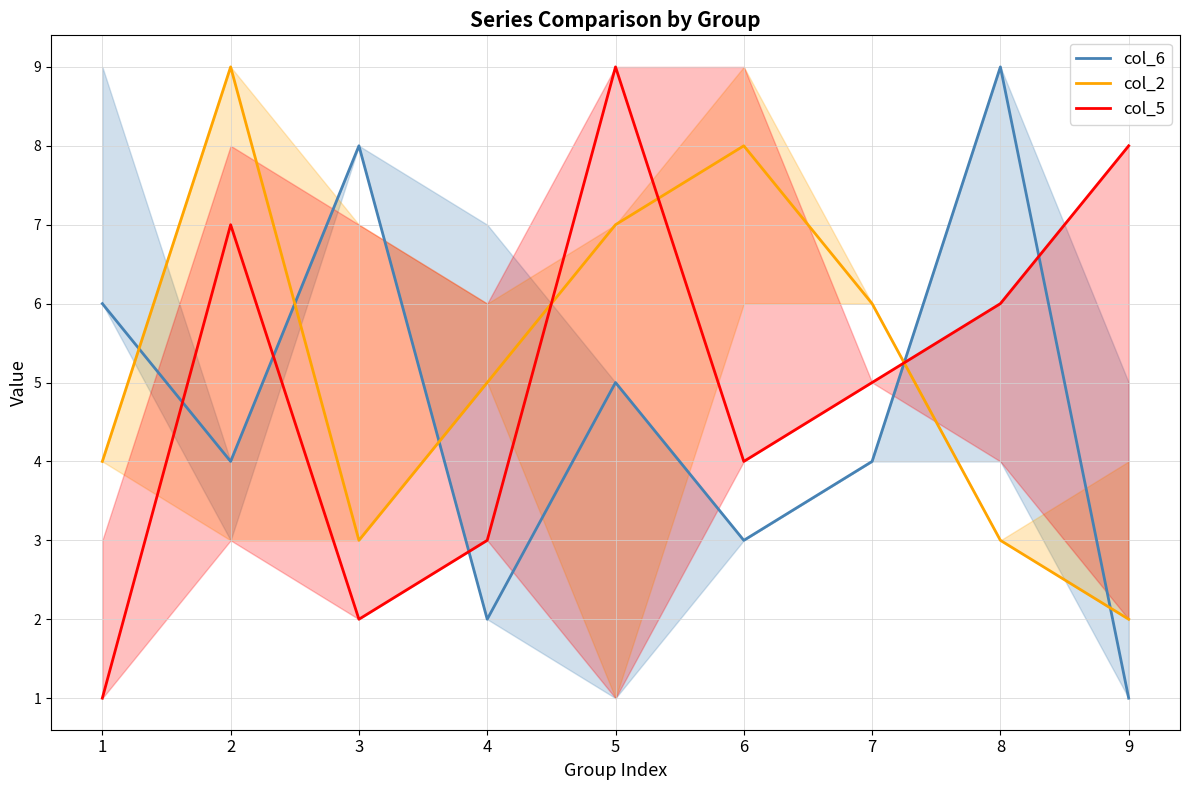

After their last crossing, which series has the higher values: col_6 or col_2?

col_2